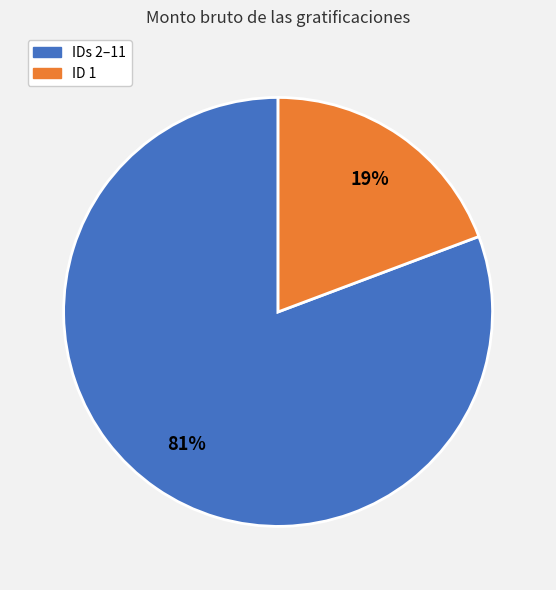

Count the number of slices in the pie.

2